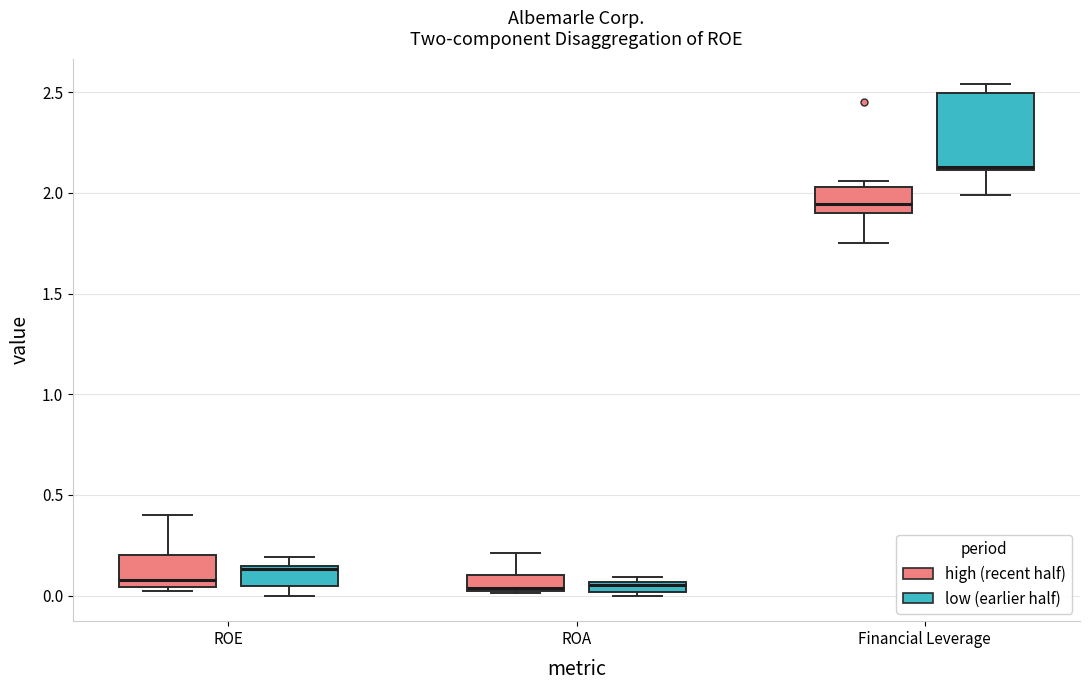

Comparing the boxes themselves (not the whiskers), which one is the tallest?

Financial Leverage (low (earlier half))